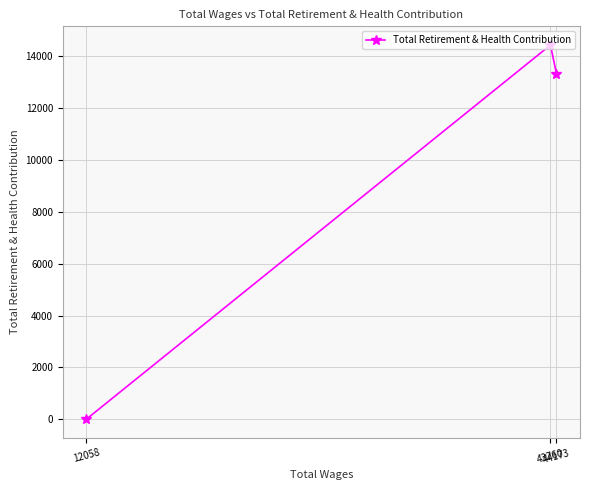

The value at 12058 is 7935. True or false?

False